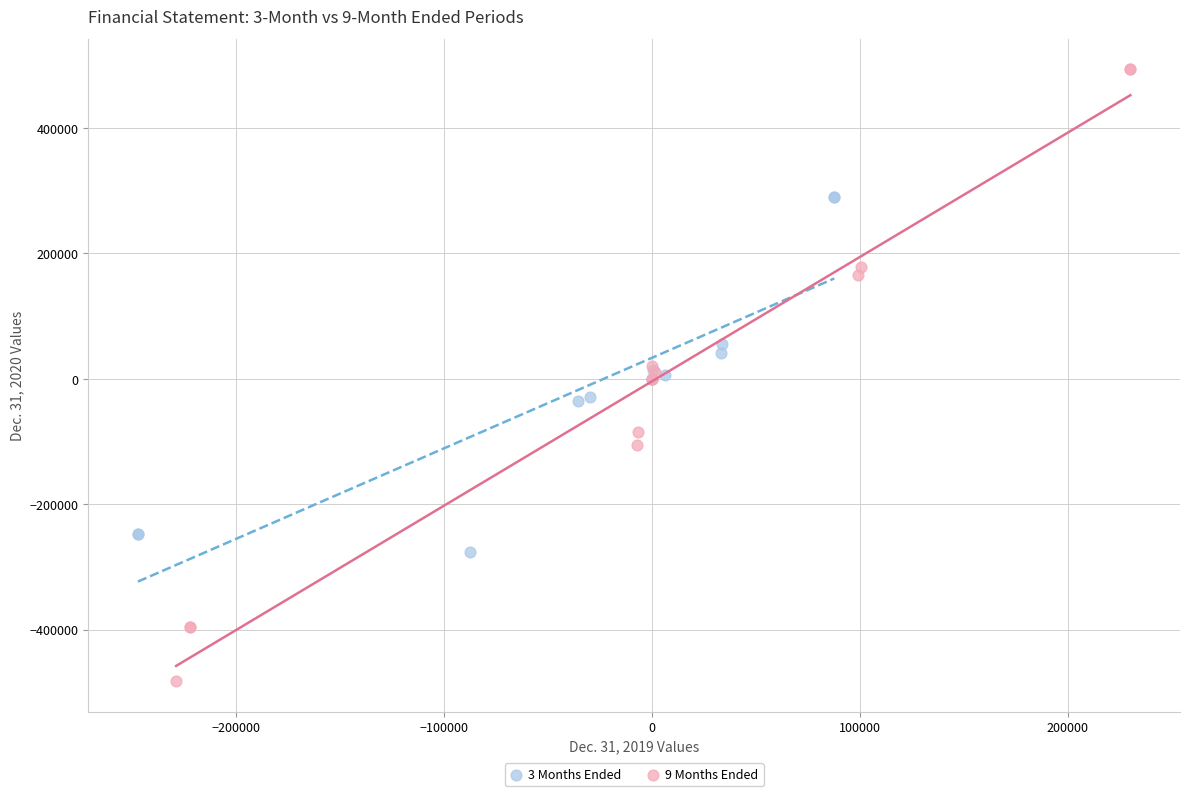

Which series contains the lowest Y value?

9 Months Ended